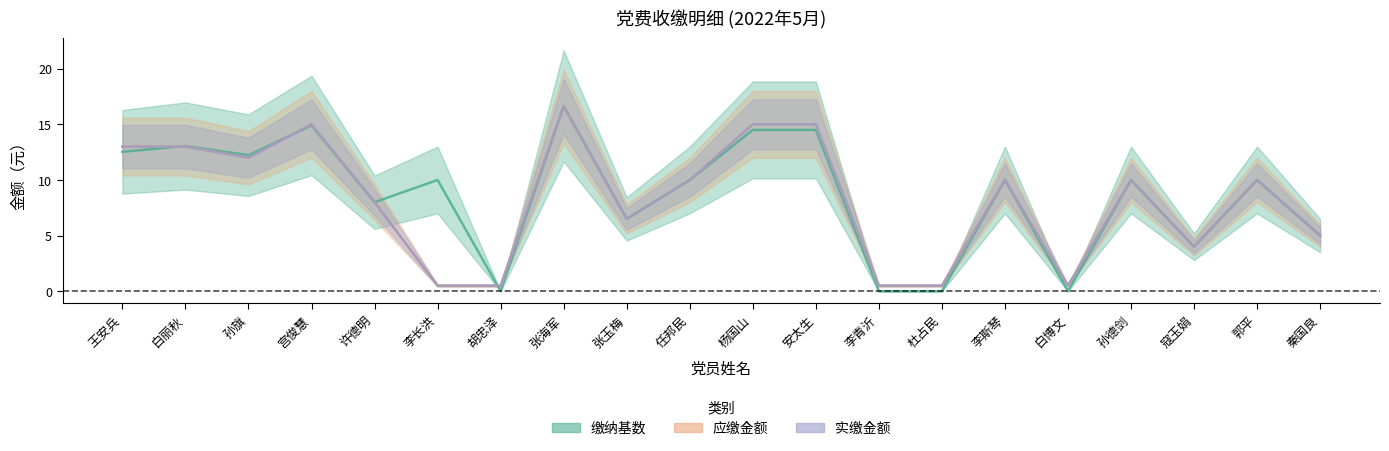

Reading right to left, what are all the values shown in this chart?

缴纳基数: 5.0	10.0	4.0	10.0	0.0	10.0	0.0	0.0	14.5	14.5	10.0	6.5	16.6	0.0	10.0	8.0	14.9	12.2	13.1	12.5
应缴金额: 5.0	10.0	4.0	10.0	0.5	10.0	0.5	0.5	15.0	15.0	10.0	6.5	16.6	0.5	0.5	8.0	15.0	12.0	13.0	13.0
实缴金额: 5.0	10.0	4.0	10.0	0.5	10.0	0.5	0.5	15.0	15.0	10.0	6.5	16.6	0.5	0.5	8.0	15.0	12.0	13.0	13.0